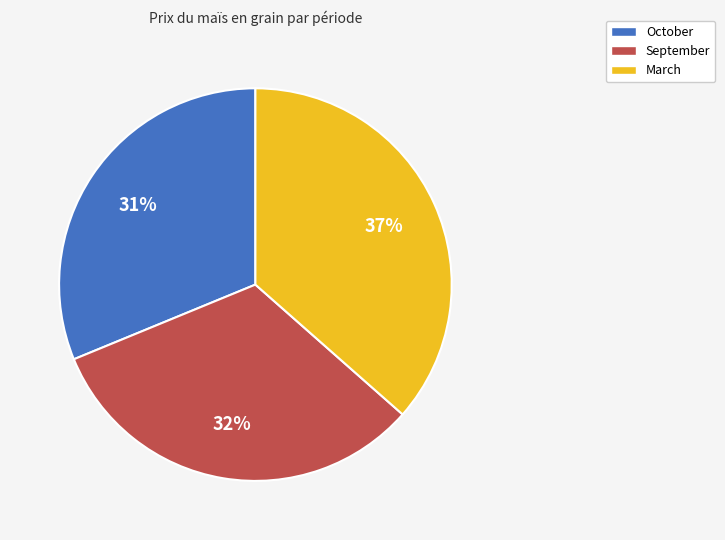

Rank the categories by value from lowest to highest.

October, September, March